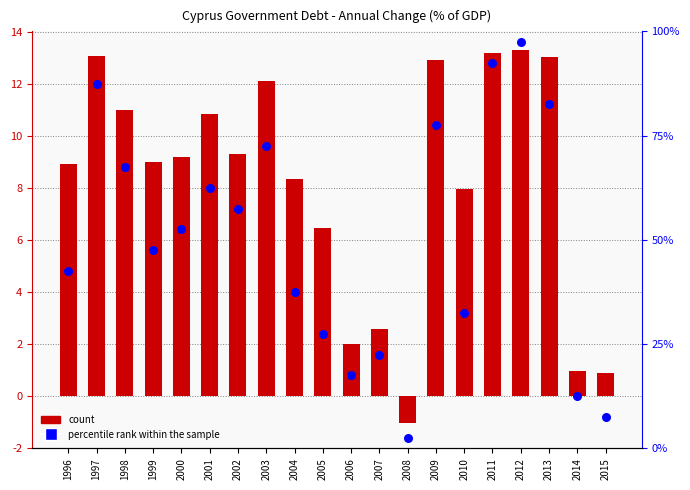

Which series has the largest total across all categories?

percentile rank within the sample